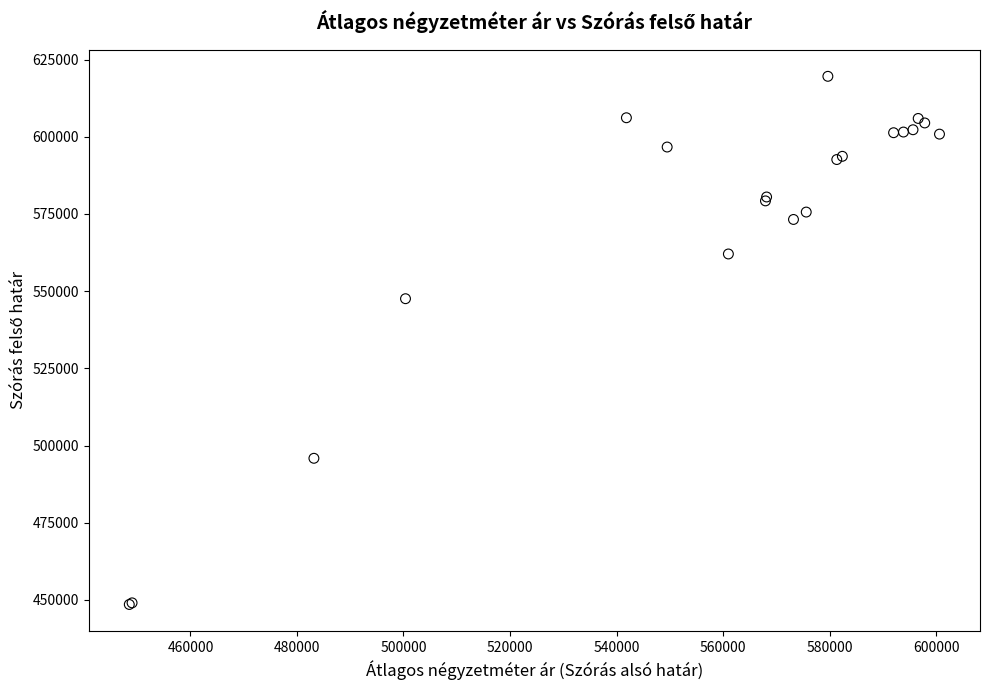

What Y value in the scatter plot is closest to 534054?

547560